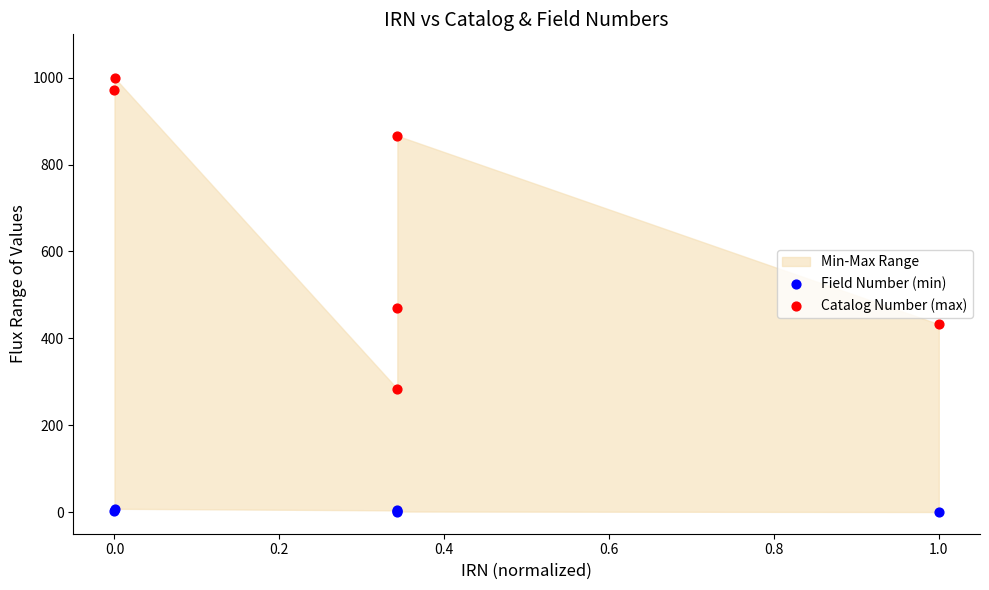

Which series has the widest spread of Y values?

Catalog Number (max)